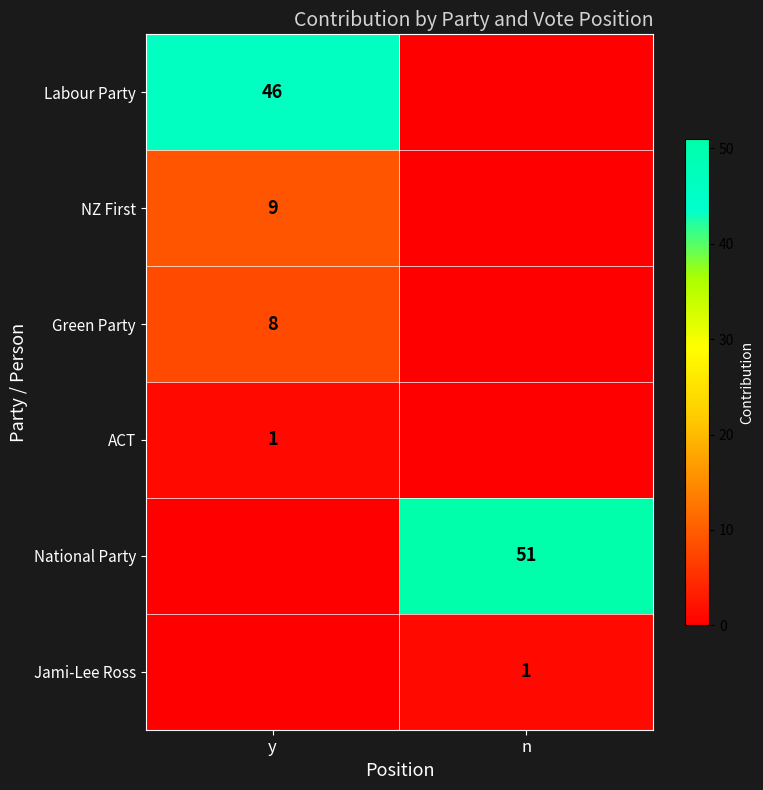

The NZ First series shows 13 at y. True or false?

False